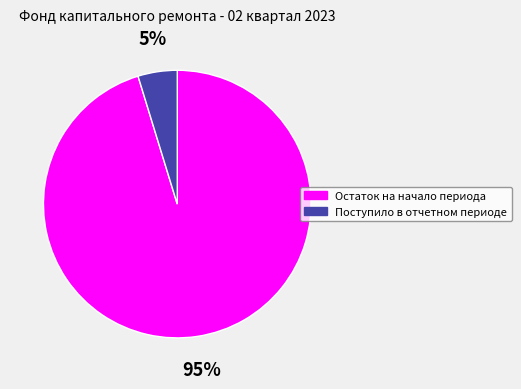

How many segments does this pie chart have?

2